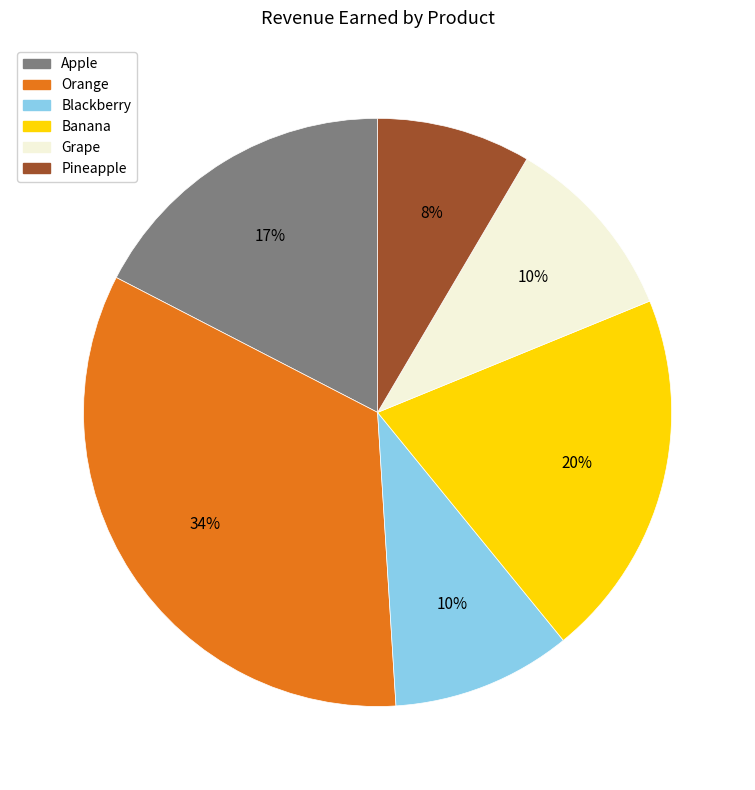

What is the smallest slice in the pie chart?

Pineapple